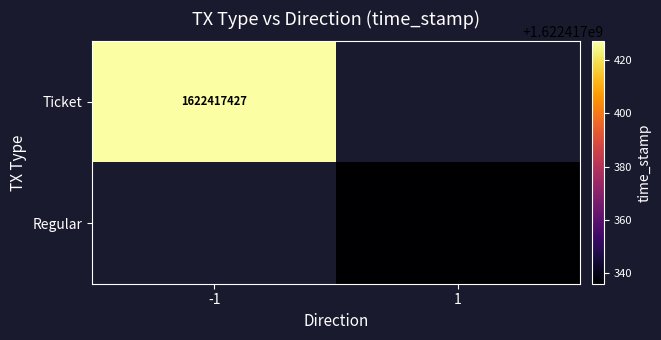

Count the Regular values in the range 0 to 1622417336.

2